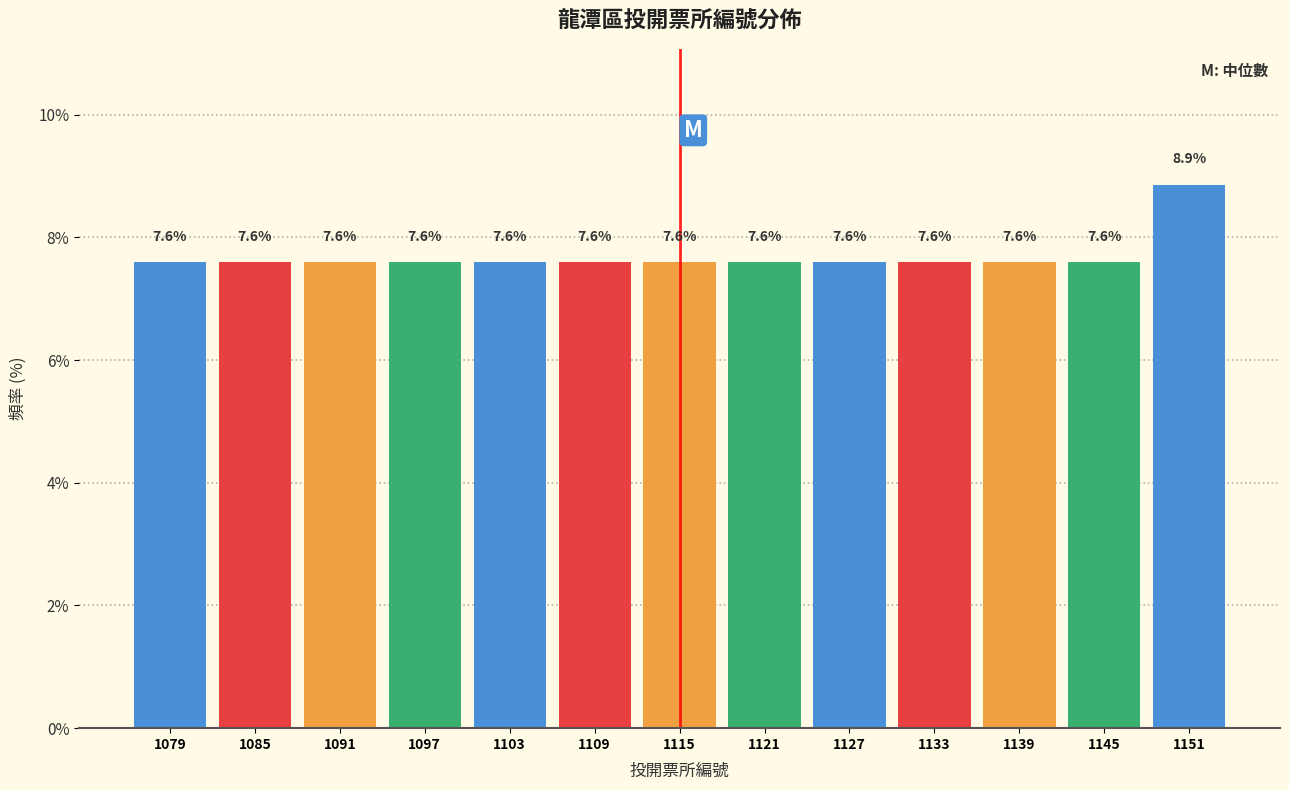

Reading left to right, transcribe this chart: for each bar, give the range it covers on the x-axis and its height.

1076 to 1082: 7.6
1082 to 1088: 7.6
1088 to 1094: 7.6
1094 to 1100: 7.6
1100 to 1106: 7.6
1106 to 1112: 7.6
1112 to 1118: 7.6
1118 to 1124: 7.6
1124 to 1130: 7.6
1130 to 1136: 7.6
1136 to 1142: 7.6
1142 to 1148: 7.6
1148 to 1154: 8.9